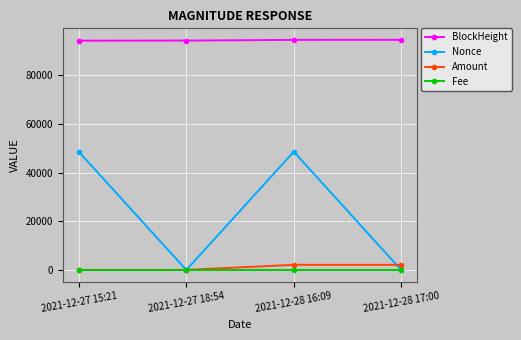

The Nonce series shows 85223.3 at 2021-12-27 15:21. True or false?

False